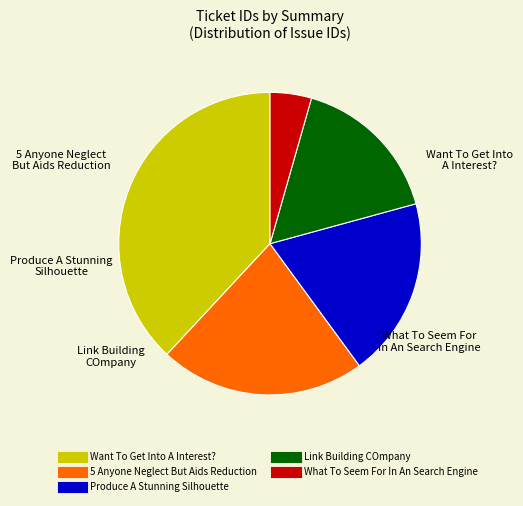

Combined, do 5 Anyone Neglect But Aids Reduction and Want To Get Into A Interest? account for over 50%?

Yes